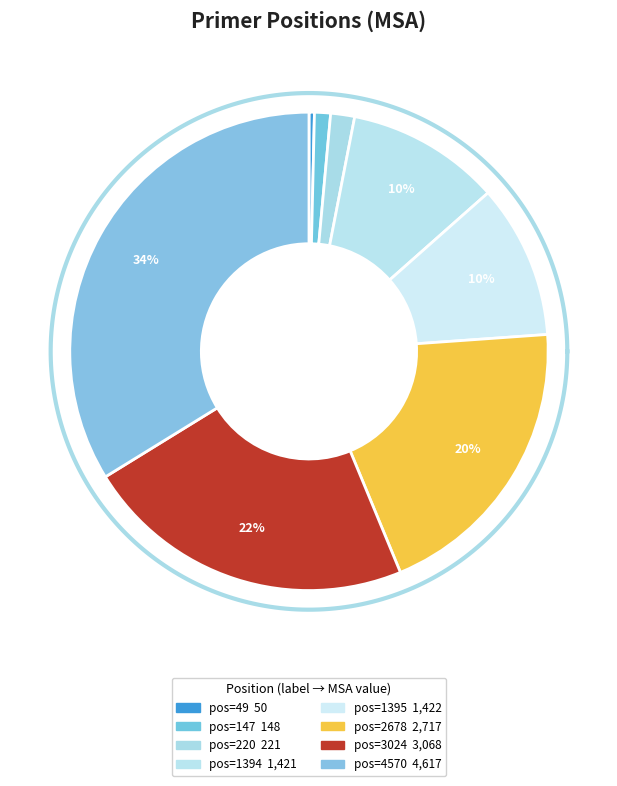

How many slices are in this pie chart?

8